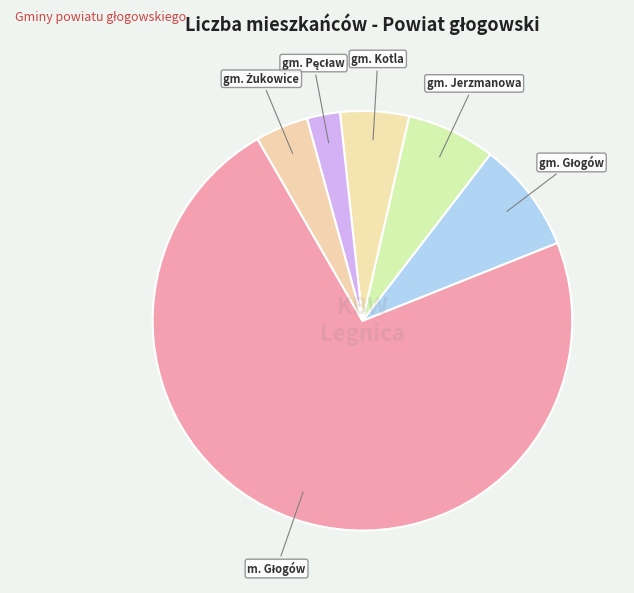

How many slices are in this pie chart?

6